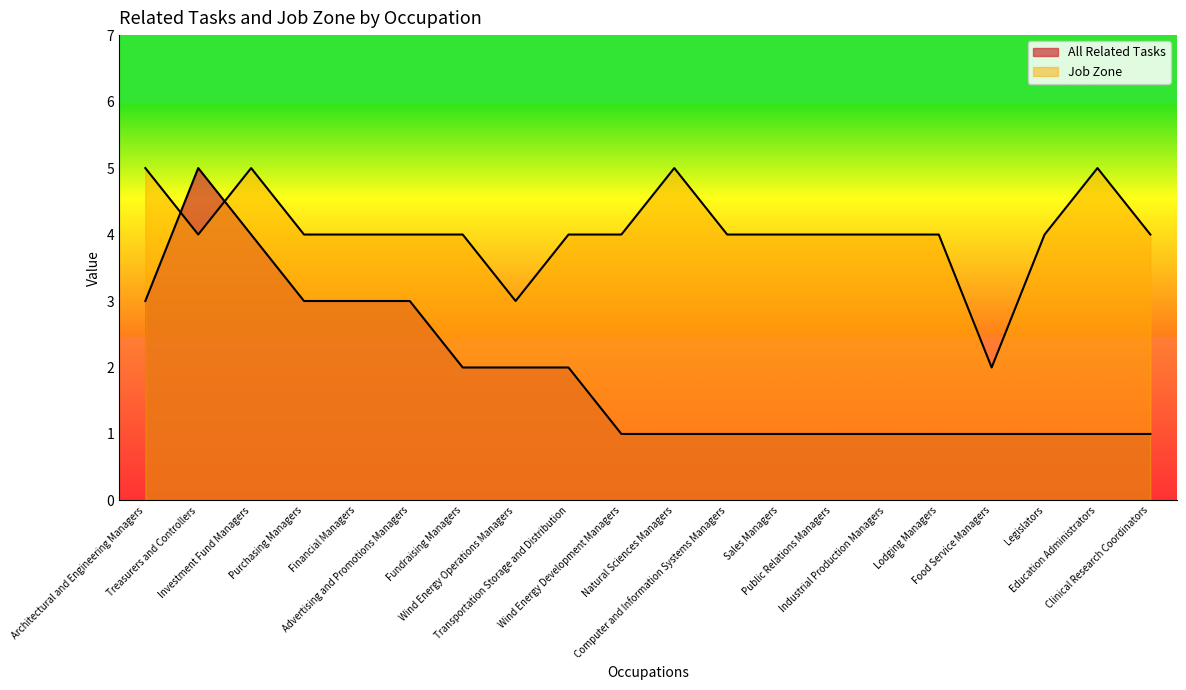

In Job Zone, how many points are higher than both neighbors (excluding endpoints)?

3